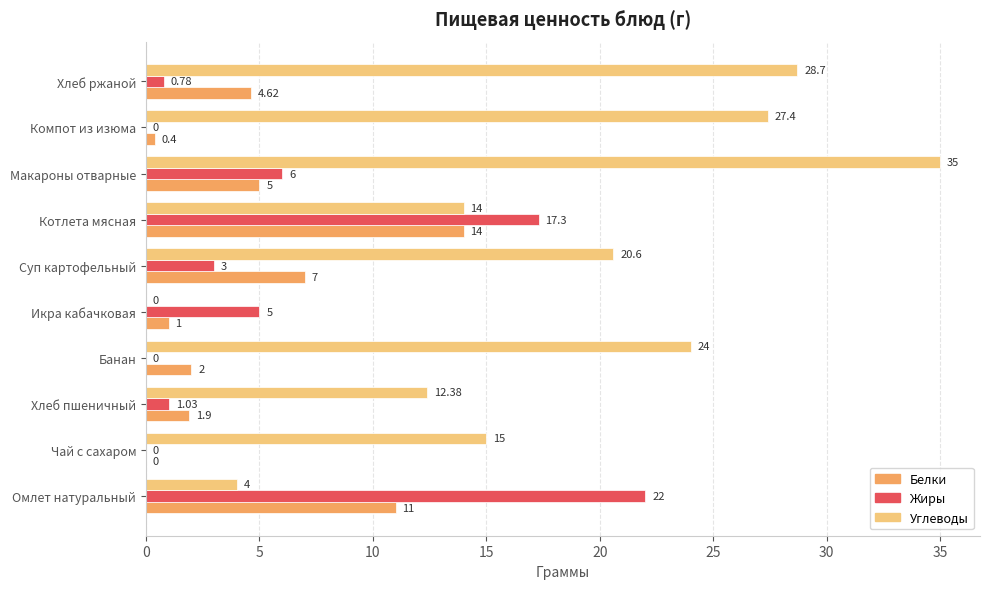

At which category is the sum across all series the highest?

Макароны отварные